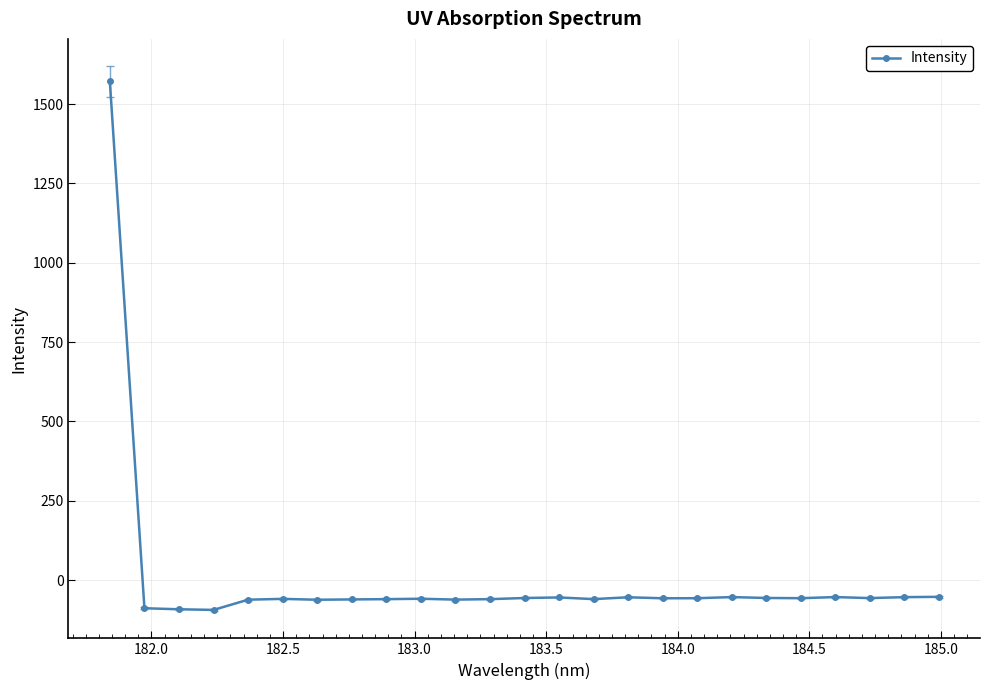

How many values are below -57?

15